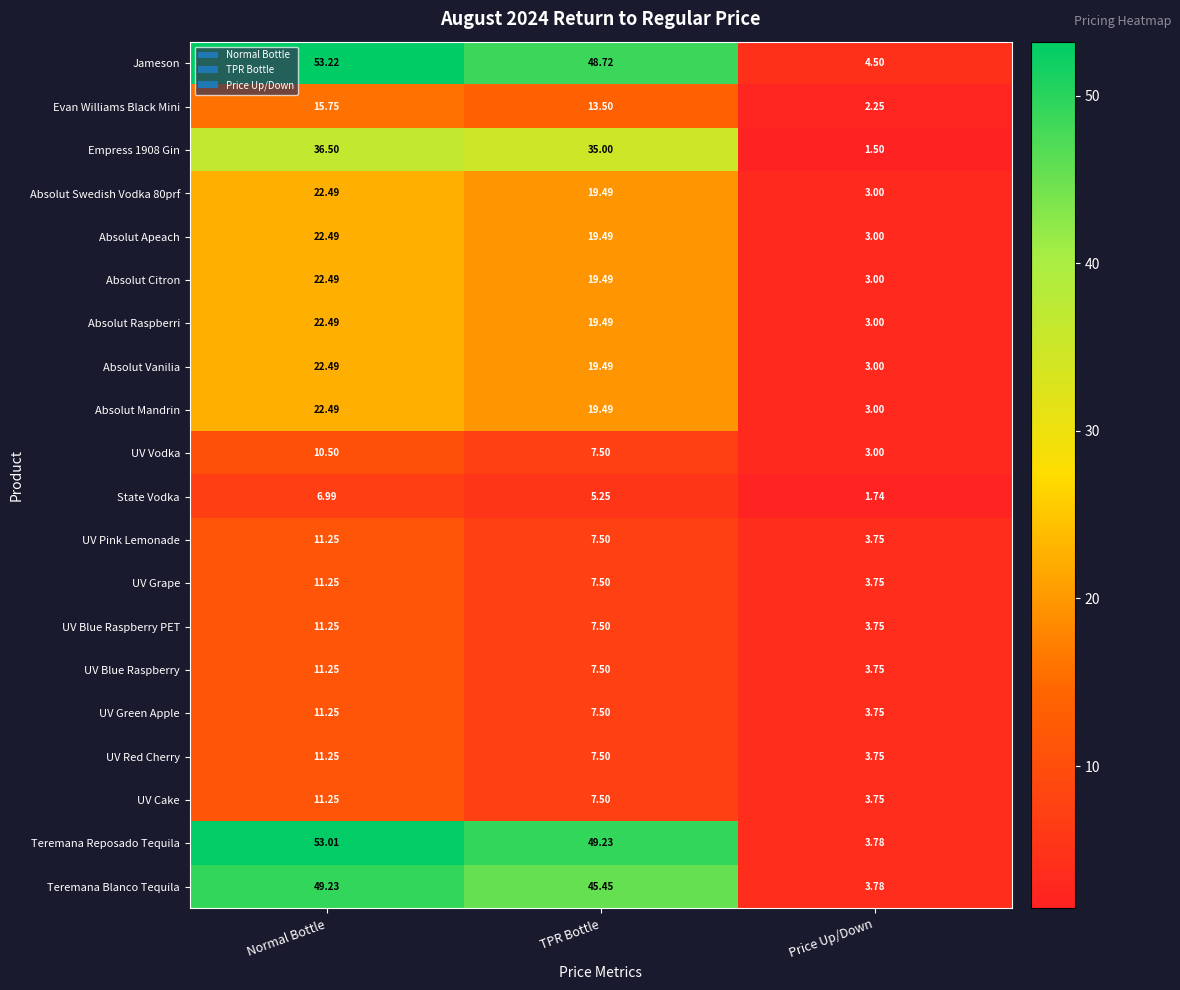

Which category has the lowest value in the Absolut Citron series?

Price Up/Down